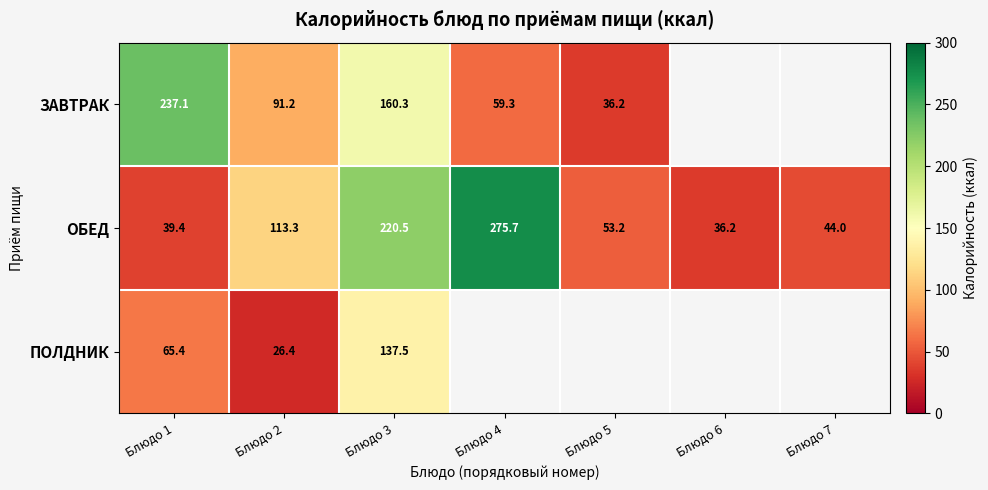

Between Блюдо 4 and Блюдо 1, which is larger?

Блюдо 1